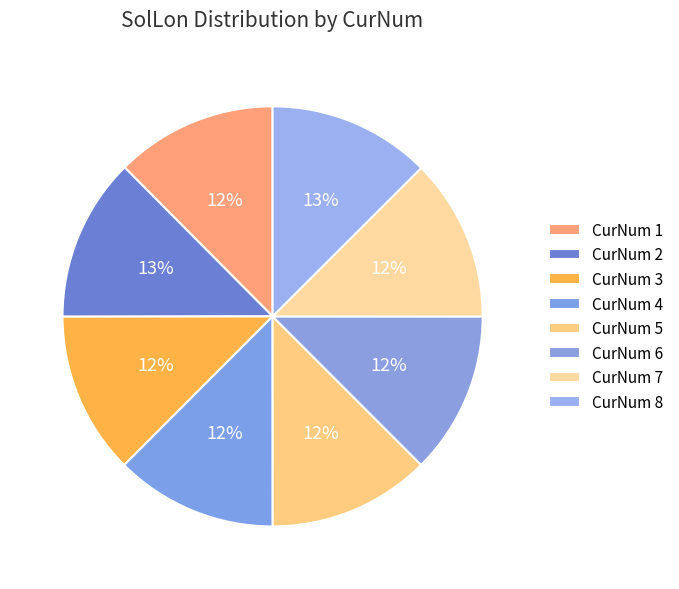

Is 3 the majority of the pie?

No